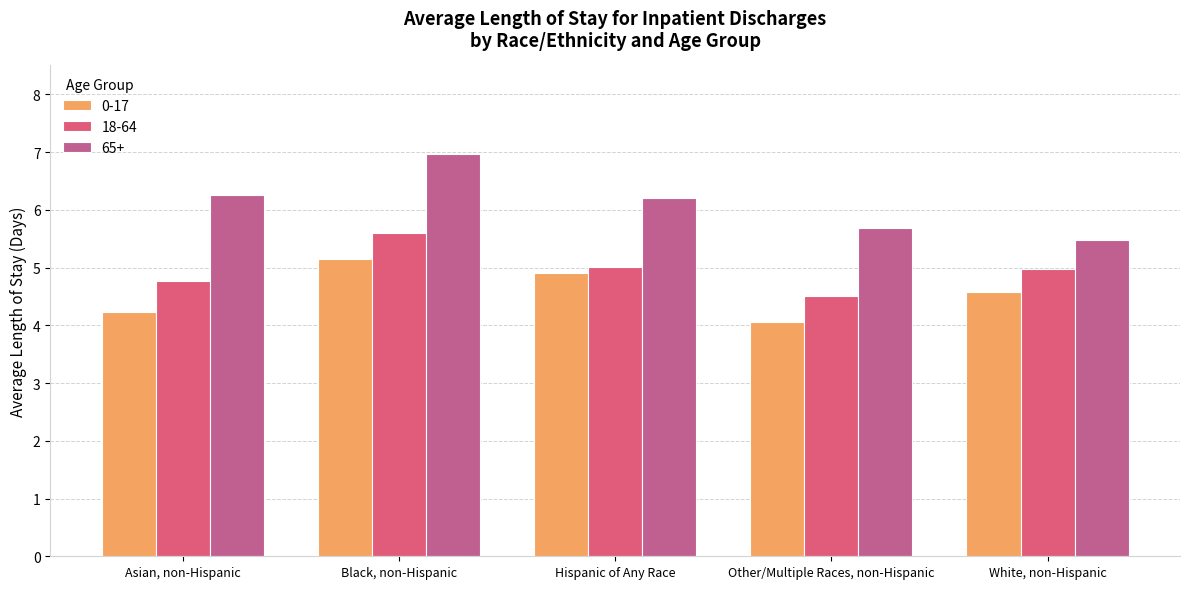

What is the difference between the highest and lowest values at Hispanic of Any Race?

1.3